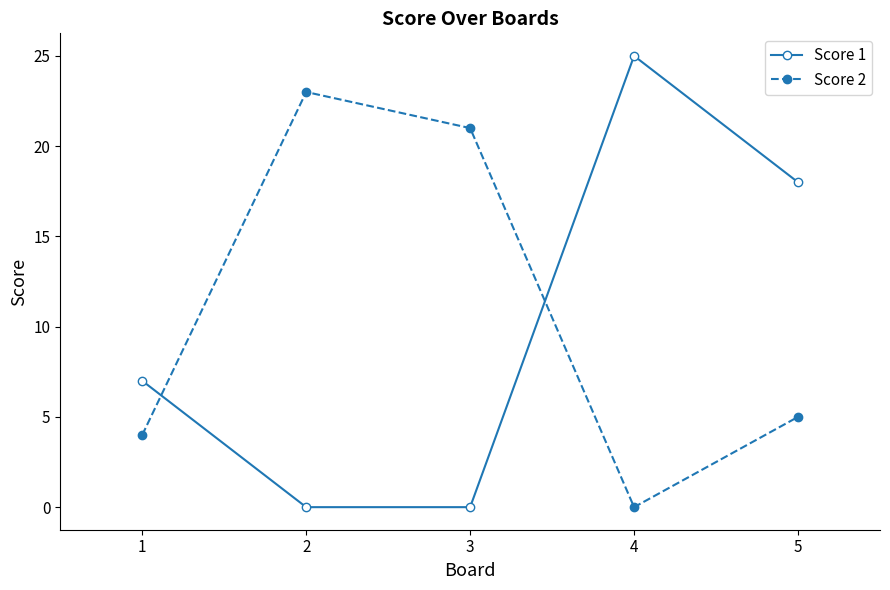

Which label corresponds to the largest value in the chart?

4